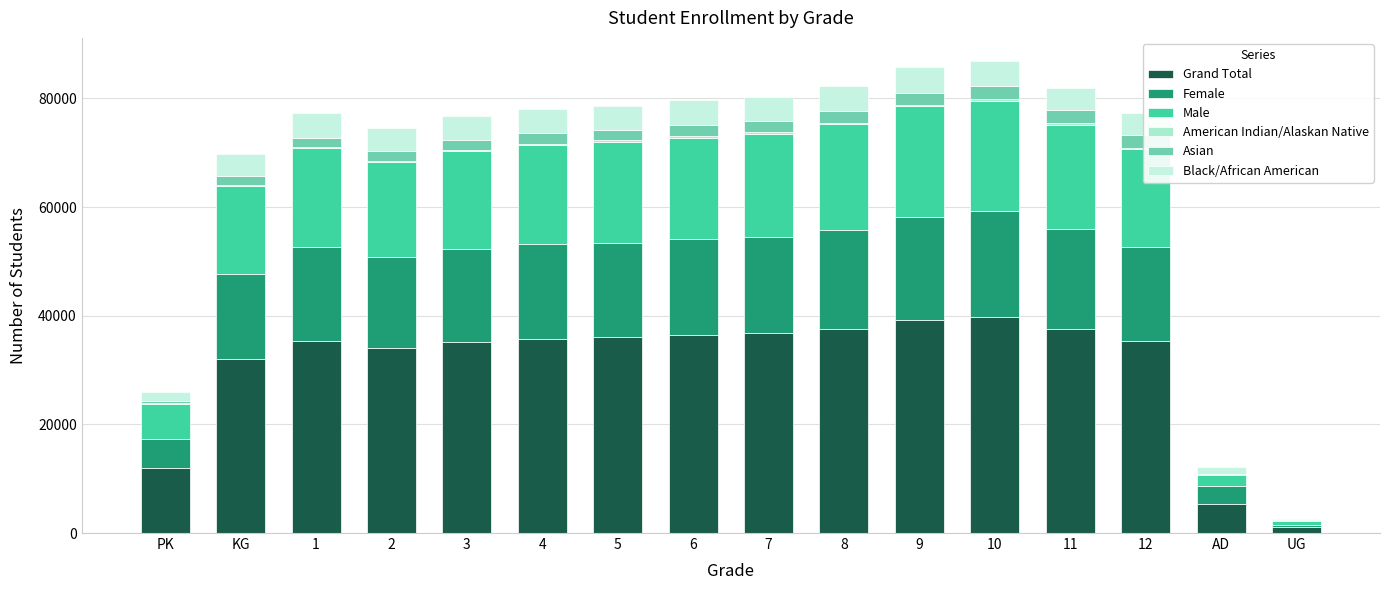

Are the bars grouped side by side (vs. stacked)?

No